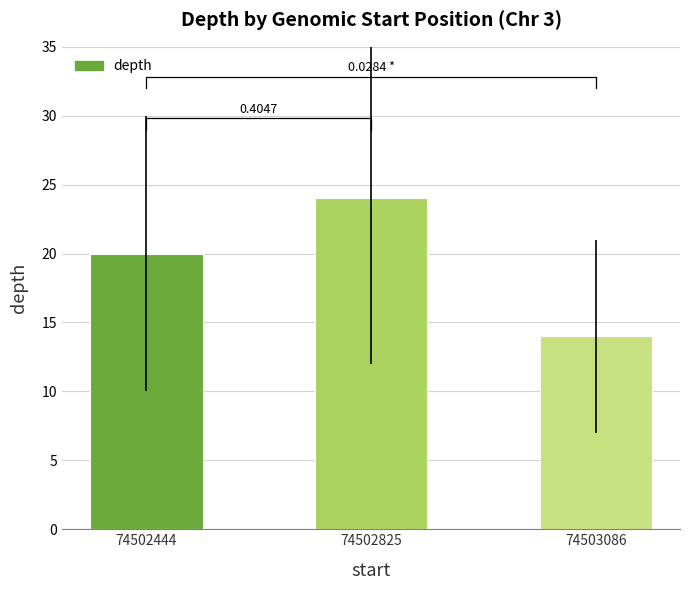

What is the change in value from 74502444 to 74502825?

+4